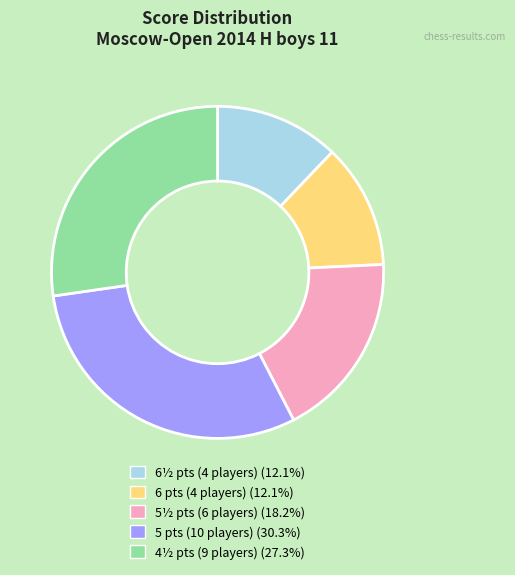

Does any single category account for the majority?

No